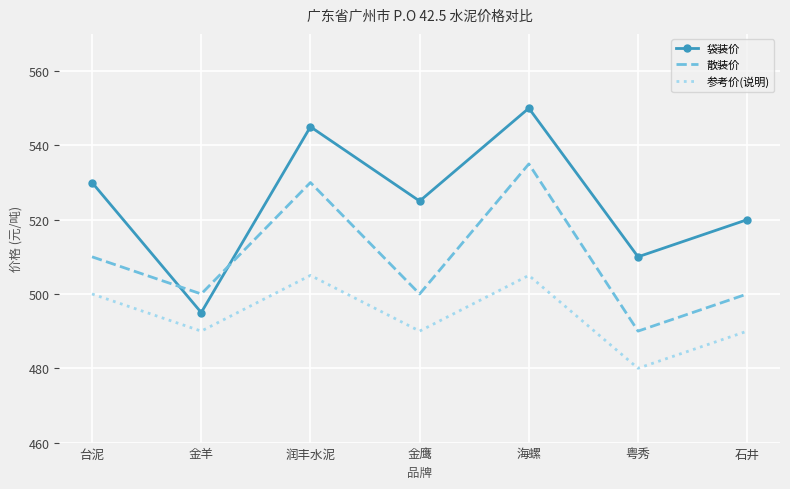

What position from the right is 金羊?

6